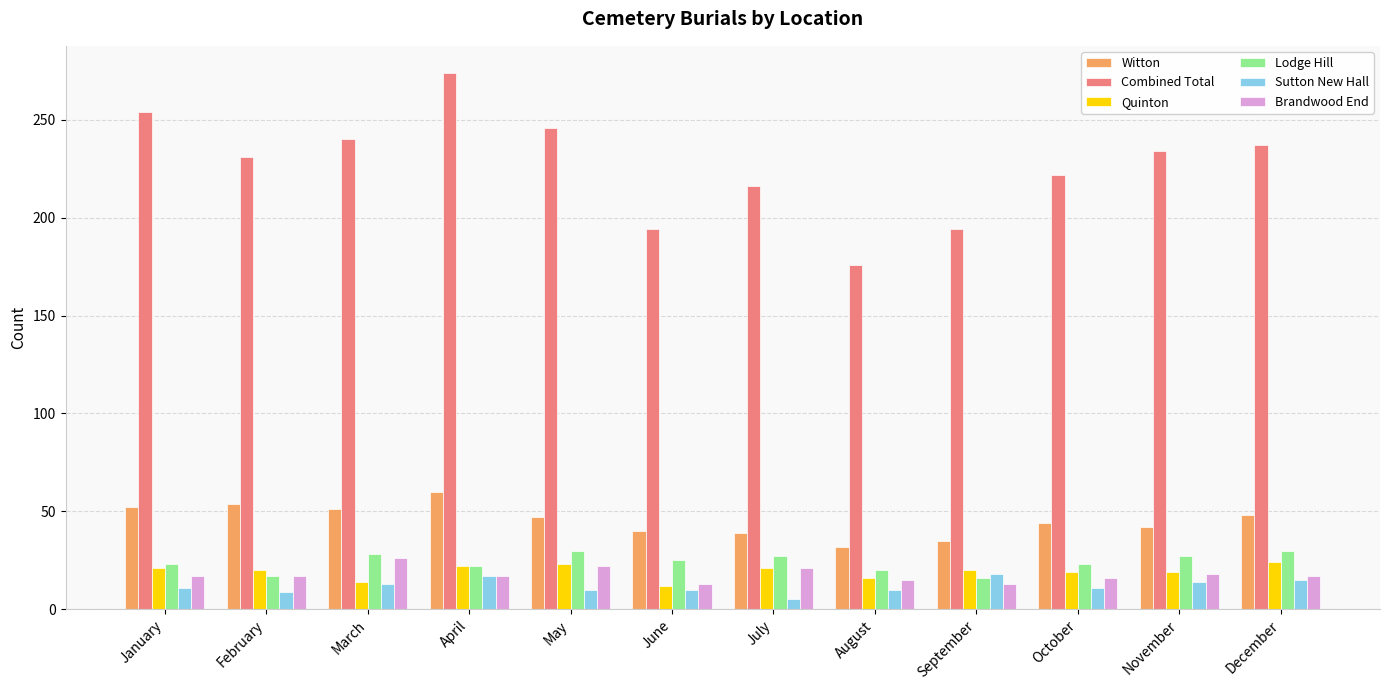

What is the smallest value displayed?

5